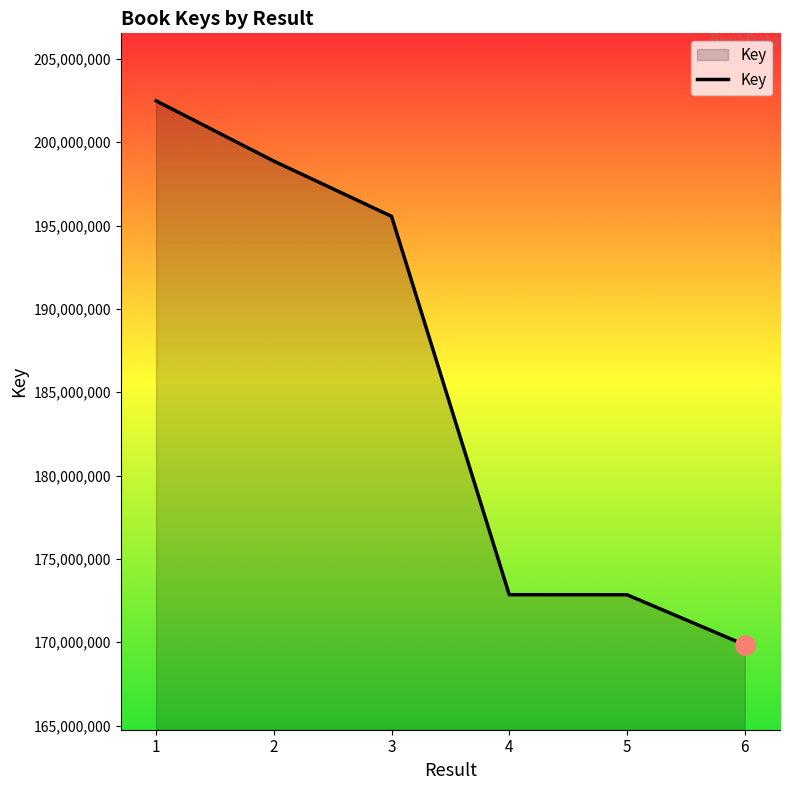

What is the change in value from 1 to 3?

-6929499